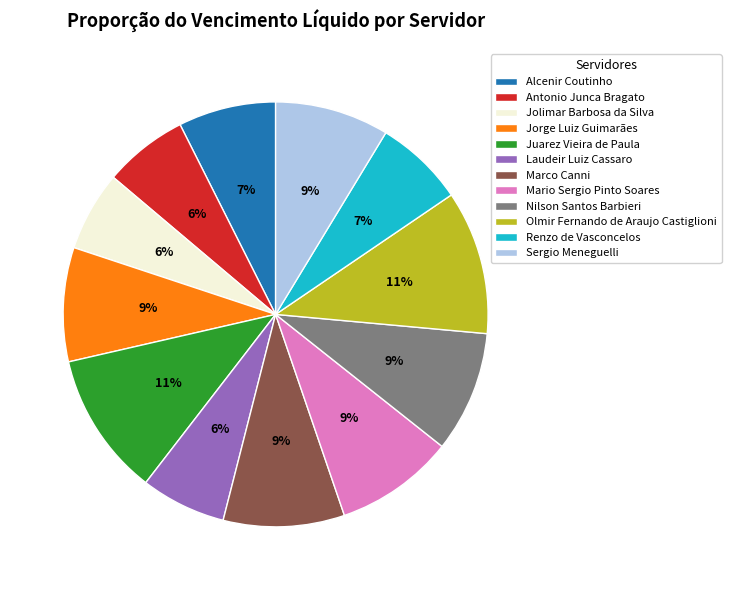

What percentage is the Antonio Junca Bragato slice, to the nearest percent?

6%